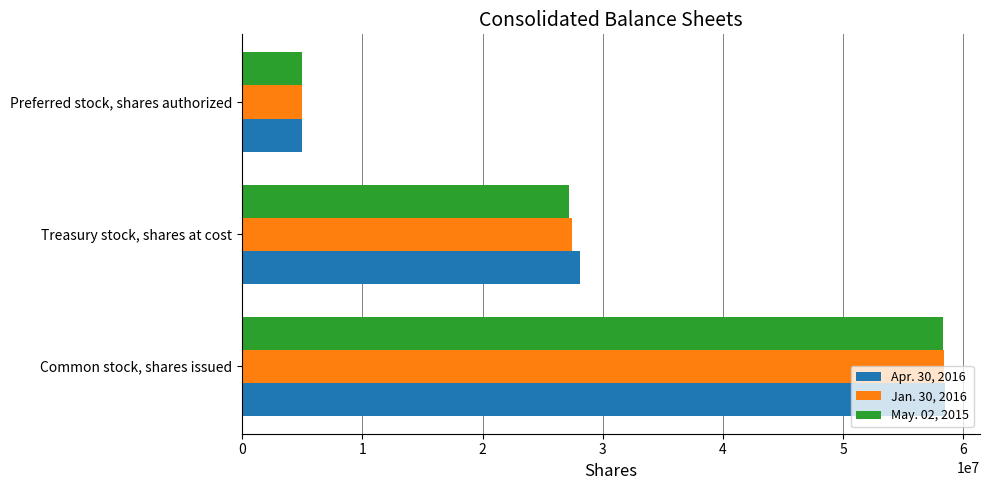

List the series in order of their overall mean, lowest first.

May. 02, 2015, Jan. 30, 2016, Apr. 30, 2016